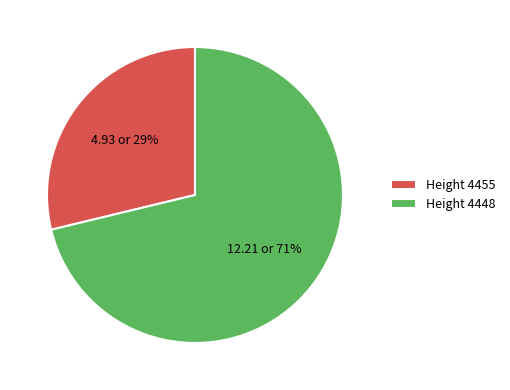

Which slice represents more than half of the pie?

Height 4448